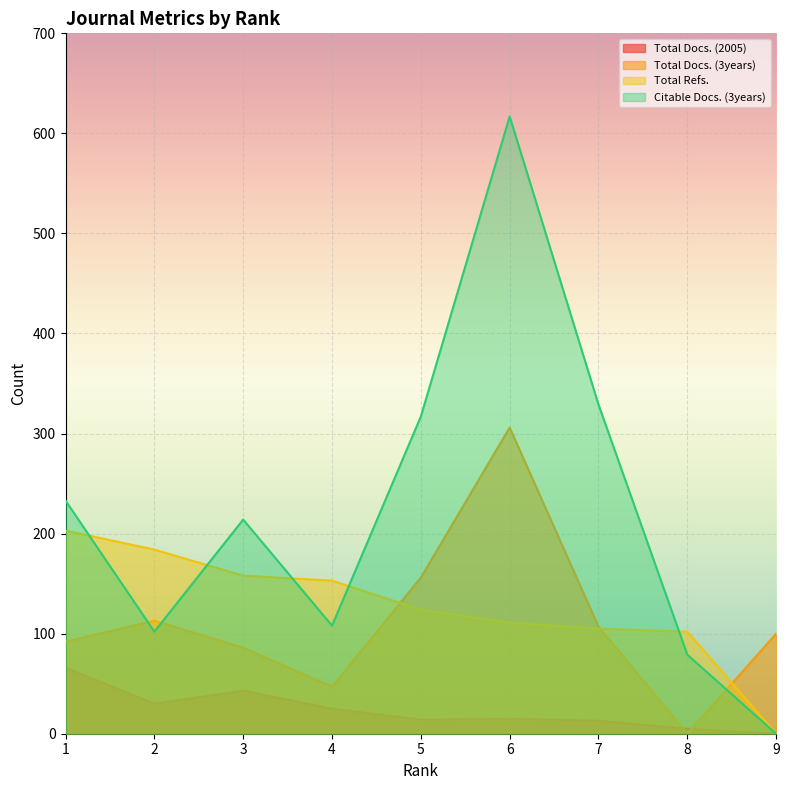

How many lines are shown in the chart?

4